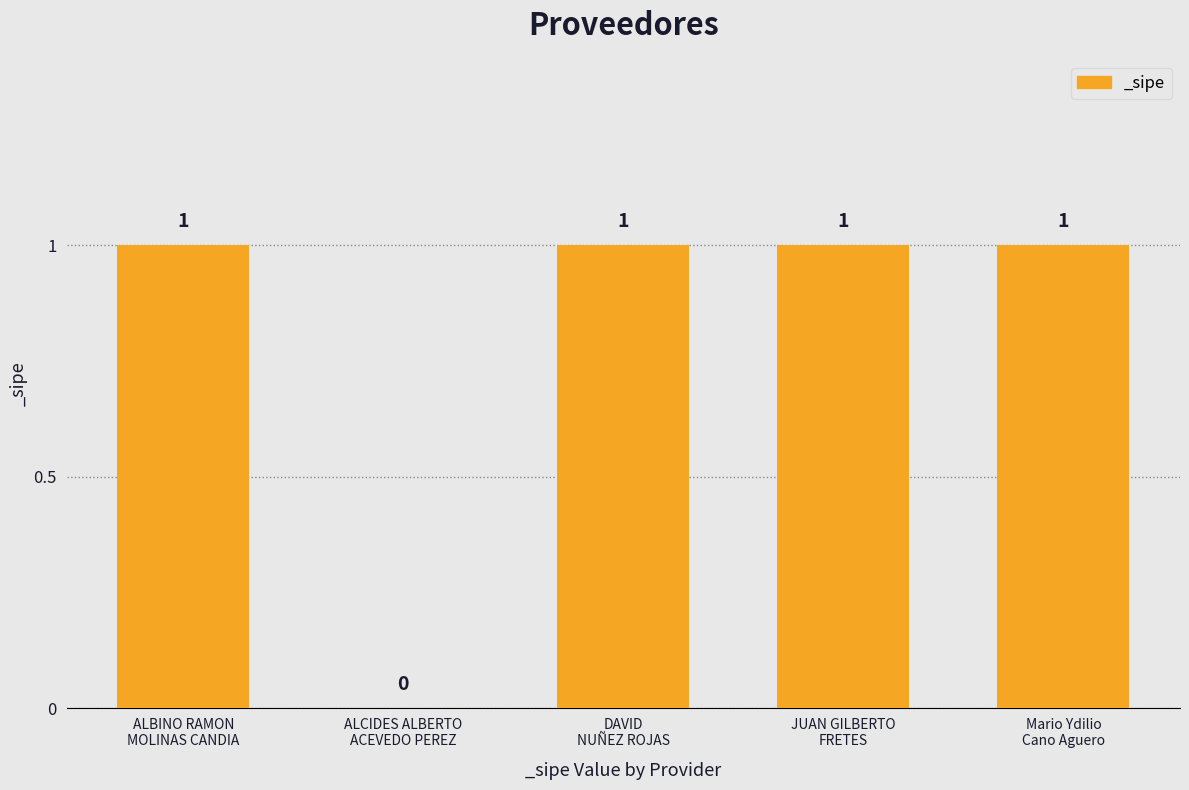

What is the sum of all values?

4